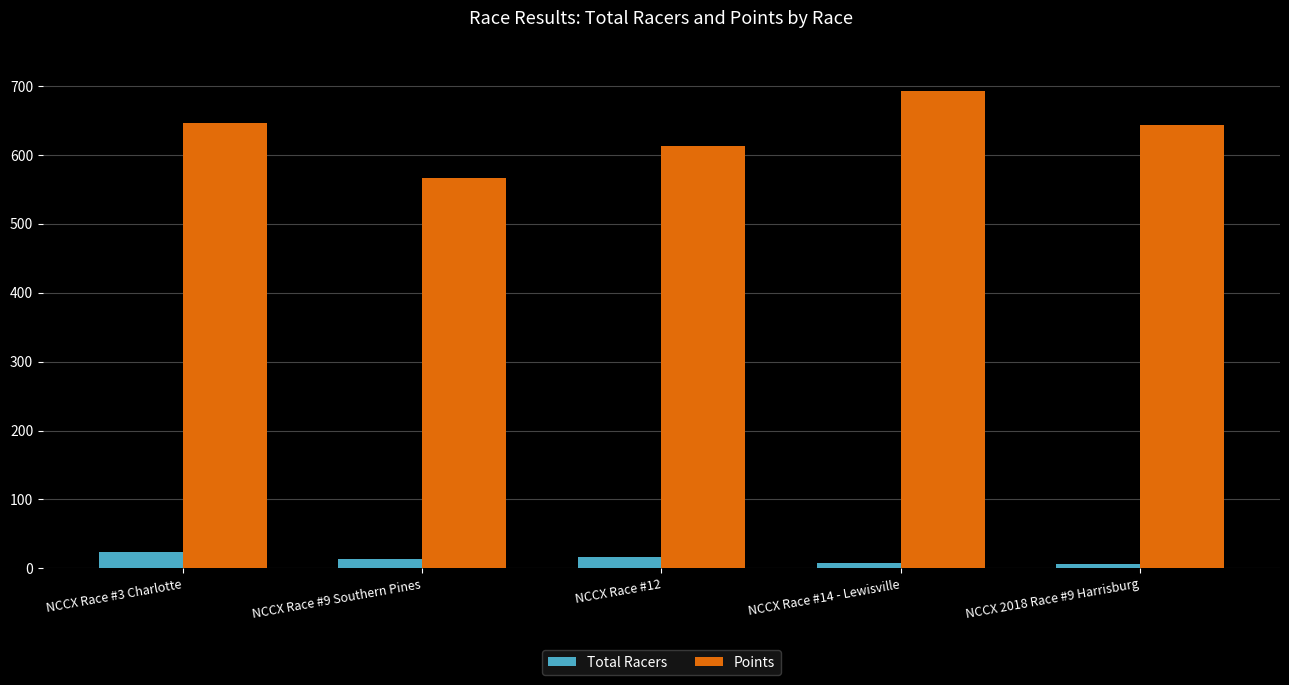

At NCCX Race #9 Southern Pines, list the series in order from largest to smallest.

Points, Total Racers